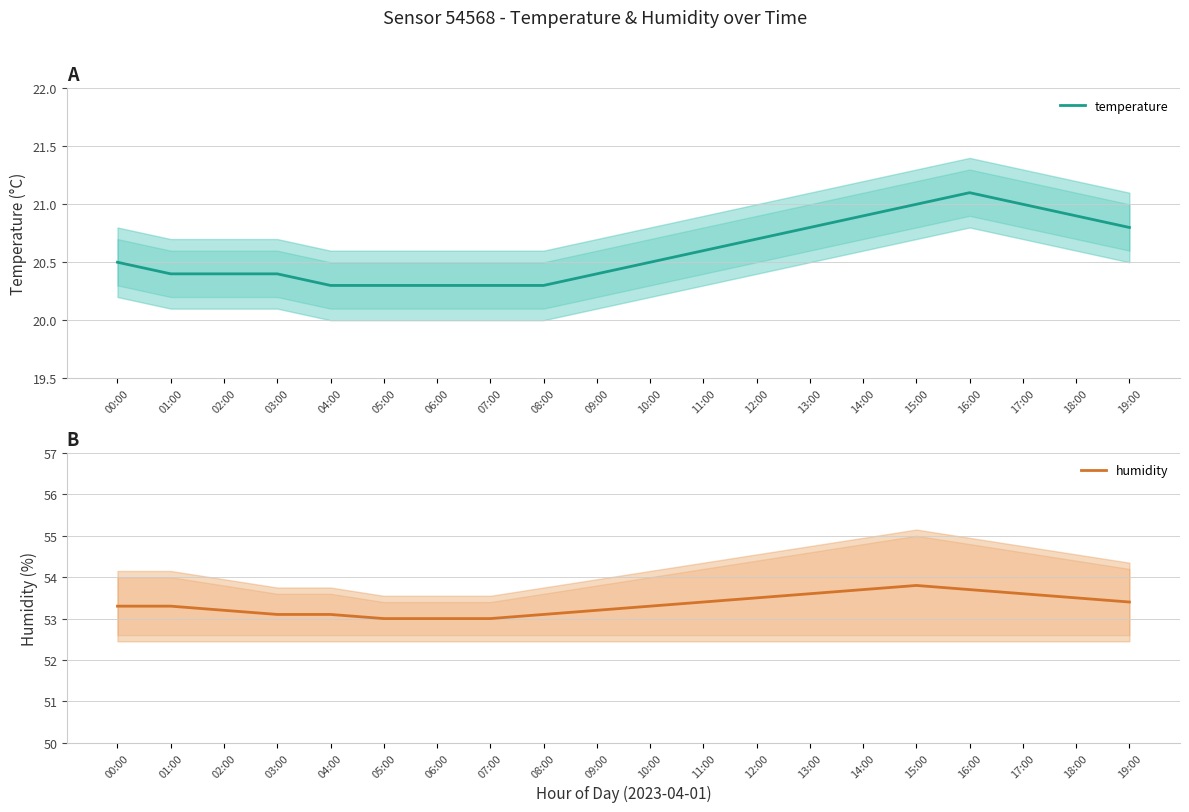

What position from the left is 14:00?

15